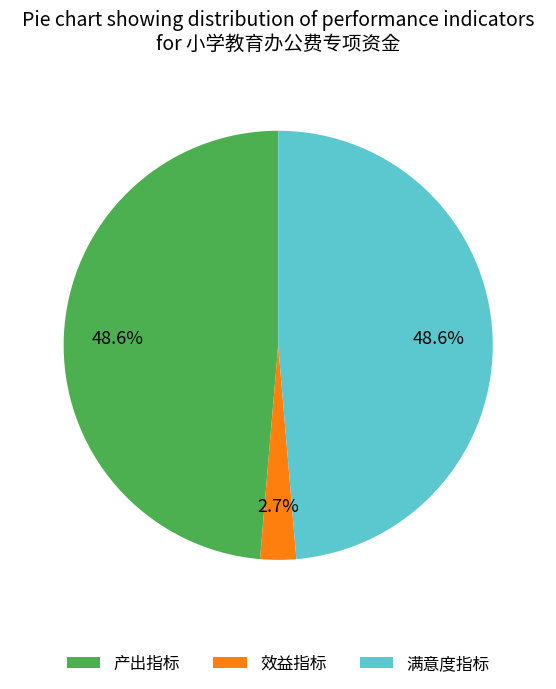

To the nearest percent, what is the difference between the 产出指标 and 效益指标 slice percentages?

46%